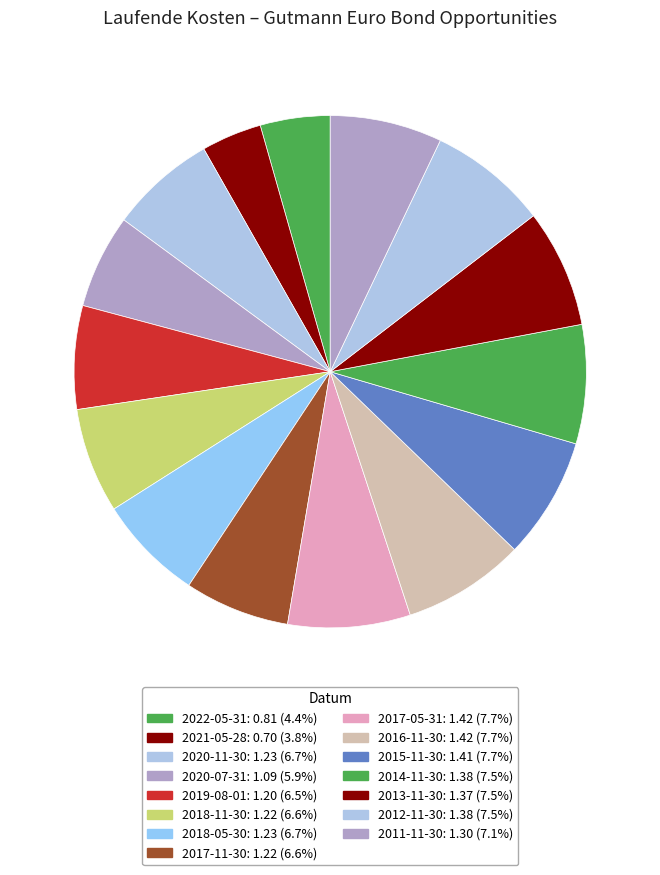

What is the largest slice in the pie chart?

2017-05-31